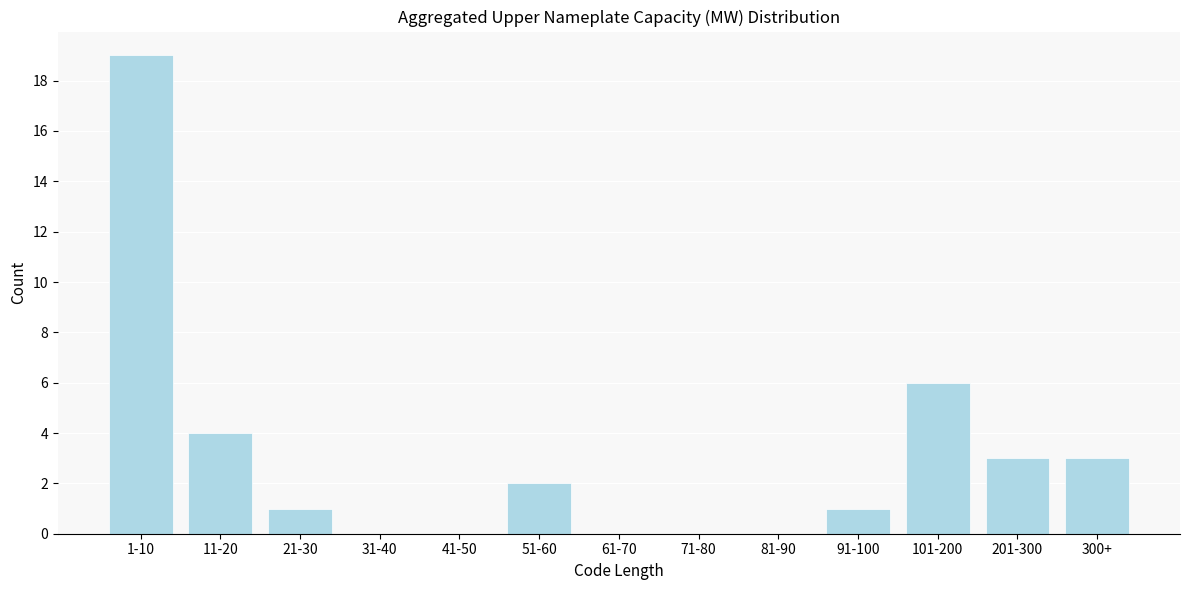

Reading left to right, extract all data points from this chart.

1-10=19	11-20=4	21-30=1	31-40=0	41-50=0	51-60=2	61-70=0	71-80=0	81-90=0	91-100=1	101-200=6	201-300=3	300+=3